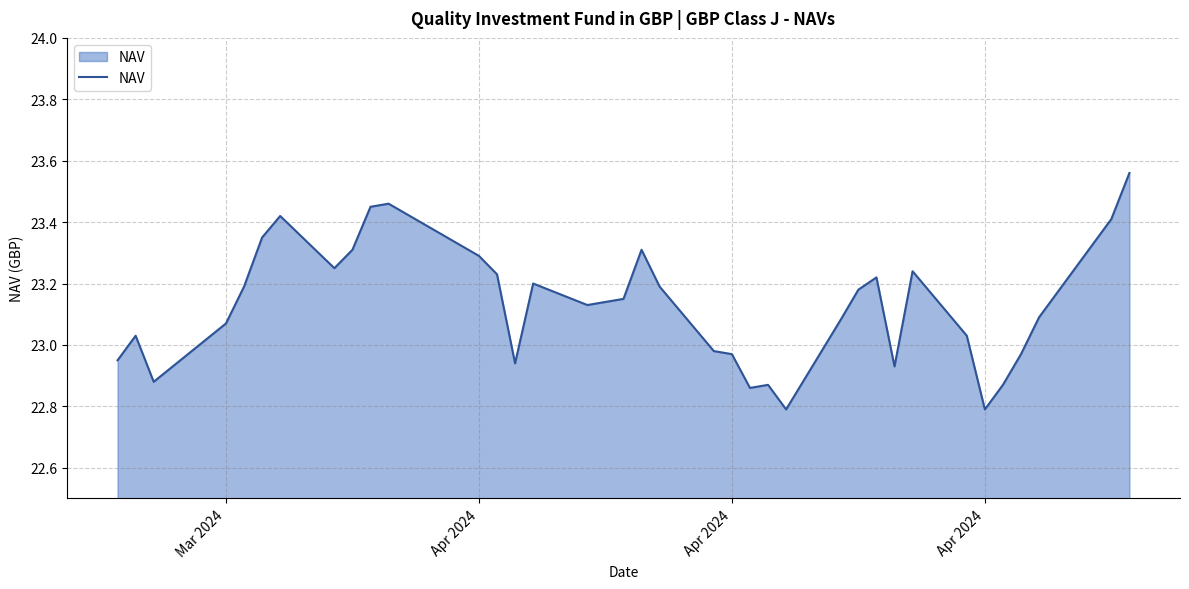

What is the smallest value displayed?

22.8